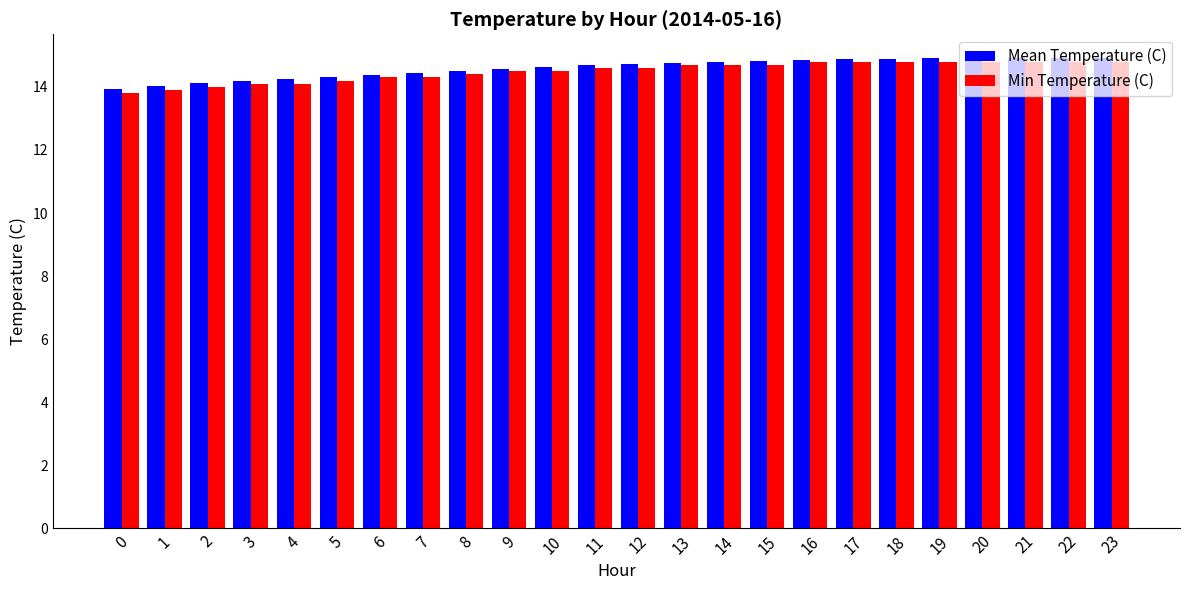

What is the total value across all series at 1?

27.9